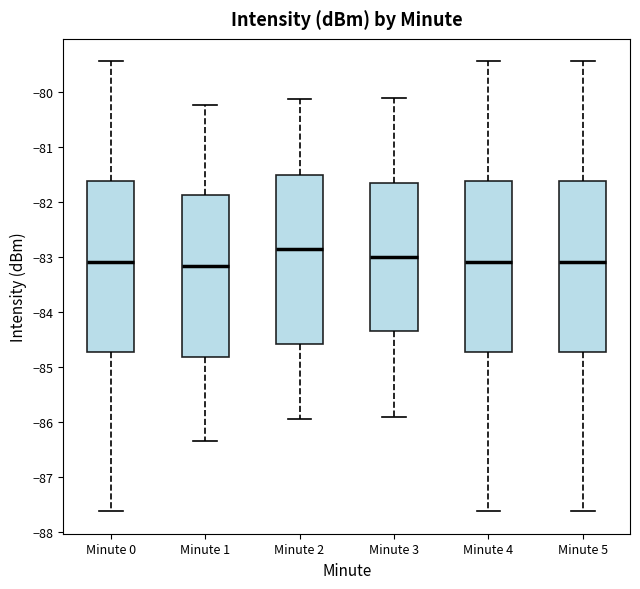

Reading left to right, read every box against the y-axis: the position of its median line, the range the box covers, and the ends of its whiskers. The values are not printed on the chart, so give them approximately, as read against the axis.

Minute 0: median -83.1, box -84.7 to -81.6, whiskers -87.6 to -79.4
Minute 1: median -83.2, box -84.8 to -81.9, whiskers -86.3 to -80.2
Minute 2: median -82.9, box -84.6 to -81.5, whiskers -85.9 to -80.1
Minute 3: median -83.0, box -84.3 to -81.6, whiskers -85.9 to -80.1
Minute 4: median -83.1, box -84.7 to -81.6, whiskers -87.6 to -79.4
Minute 5: median -83.1, box -84.7 to -81.6, whiskers -87.6 to -79.4